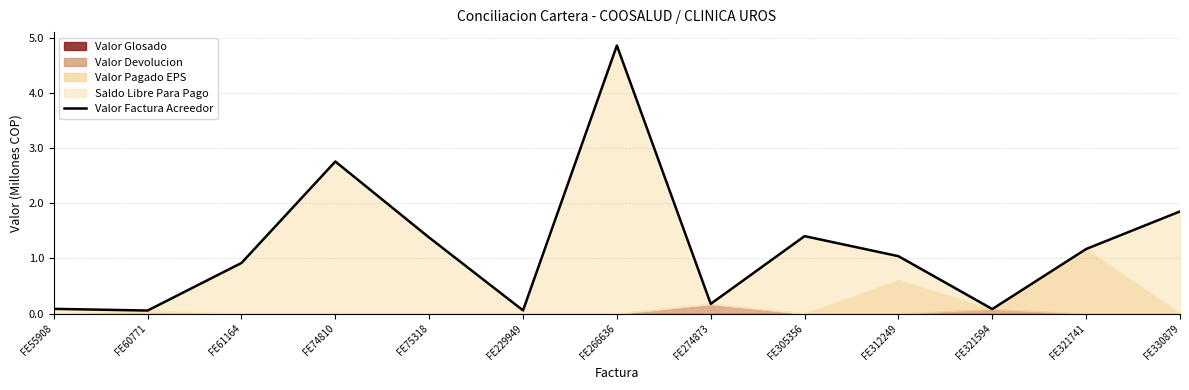

At which category does the chart reach its peak across all series?

FE266636